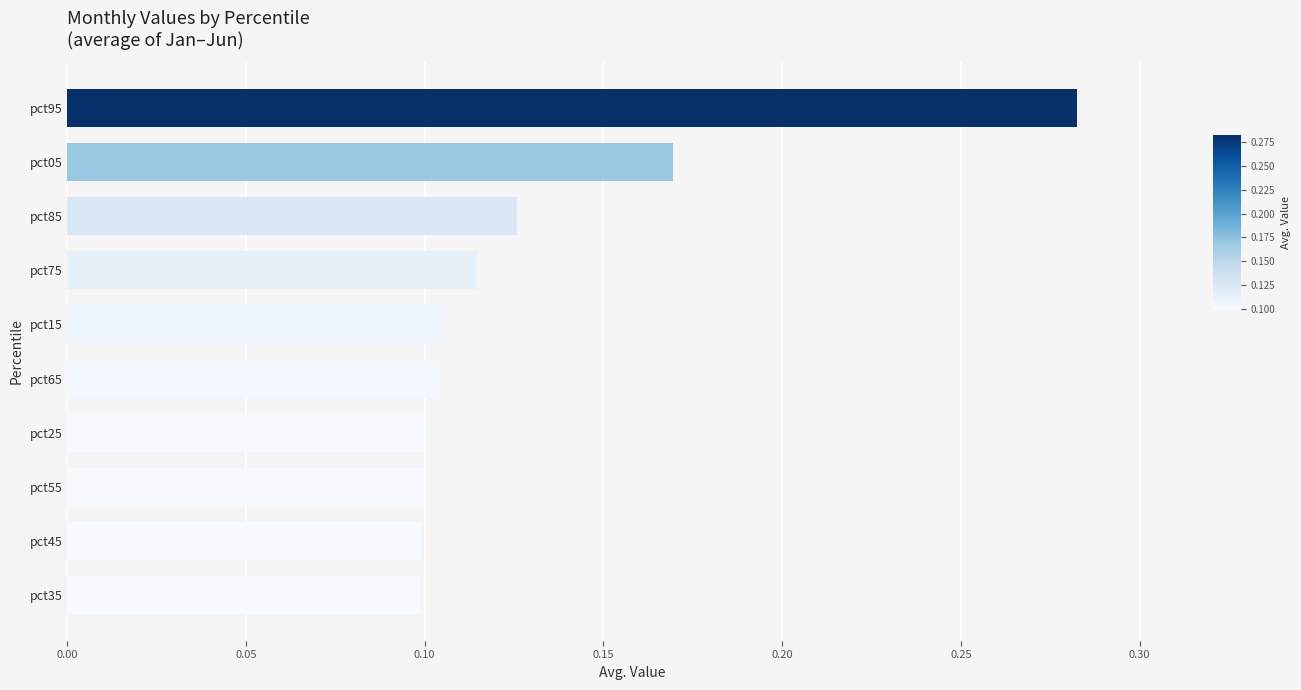

What is the label of the 4th bar from the bottom?

pct25